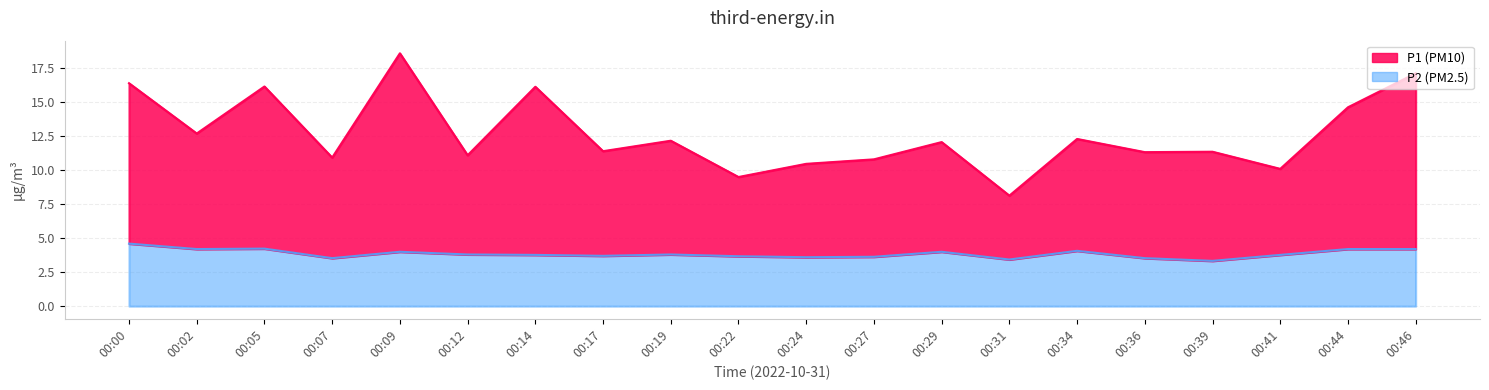

What is the difference between the maximum and minimum values in the P2 series?

1.3